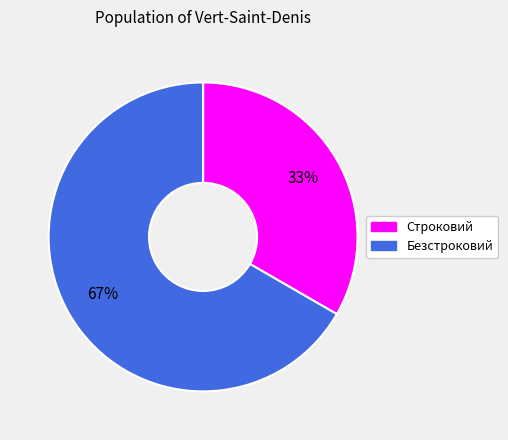

Rank the categories by value from lowest to highest.

Строковий, Безстроковий